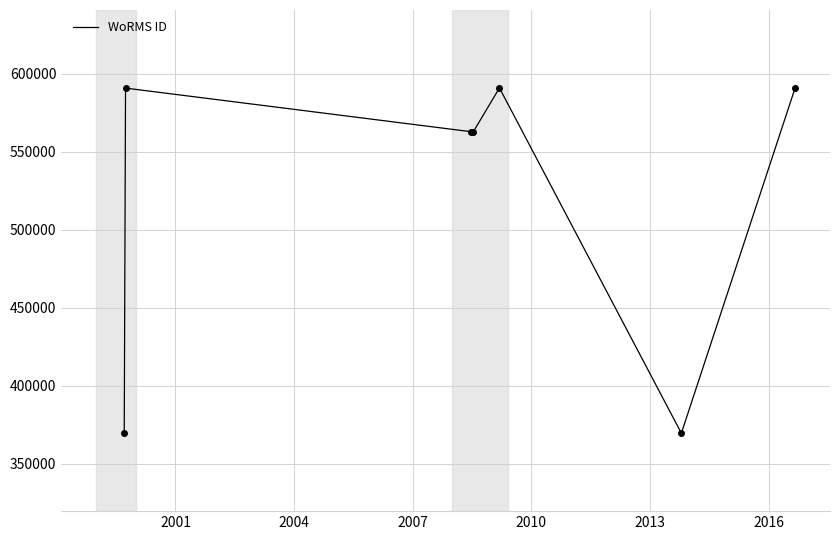

What is the smallest value displayed?

369473